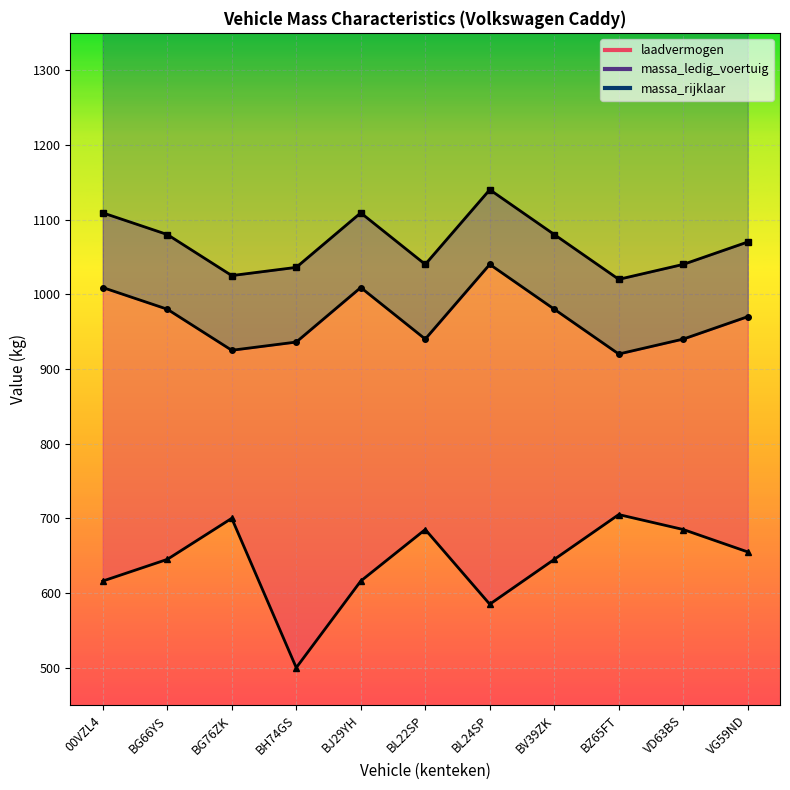

Which category has the lowest value in the laadvermogen series?

BH74GS